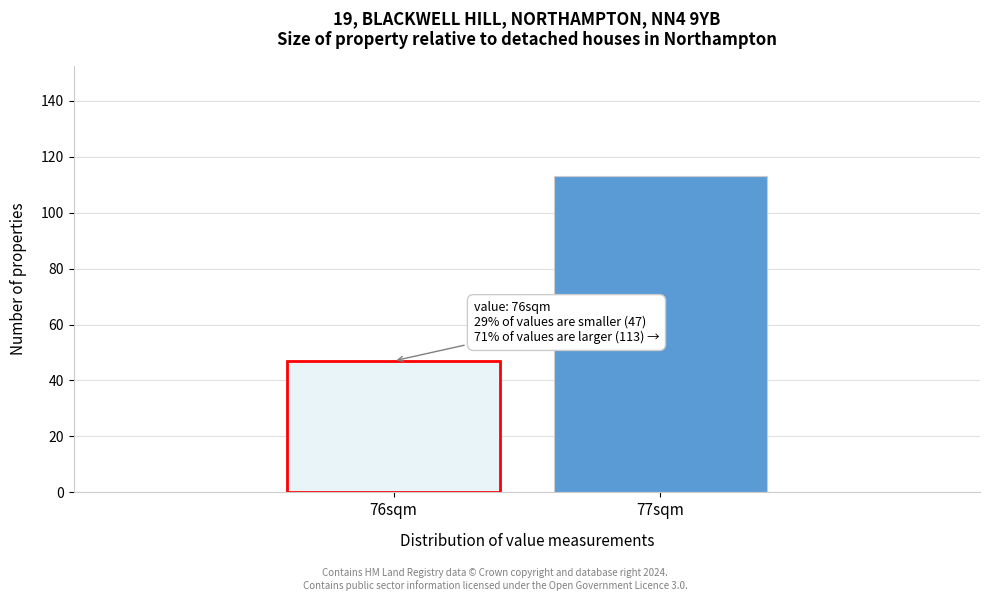

Reading left to right, extract all data points from this chart.

76sqm=47	77sqm=113